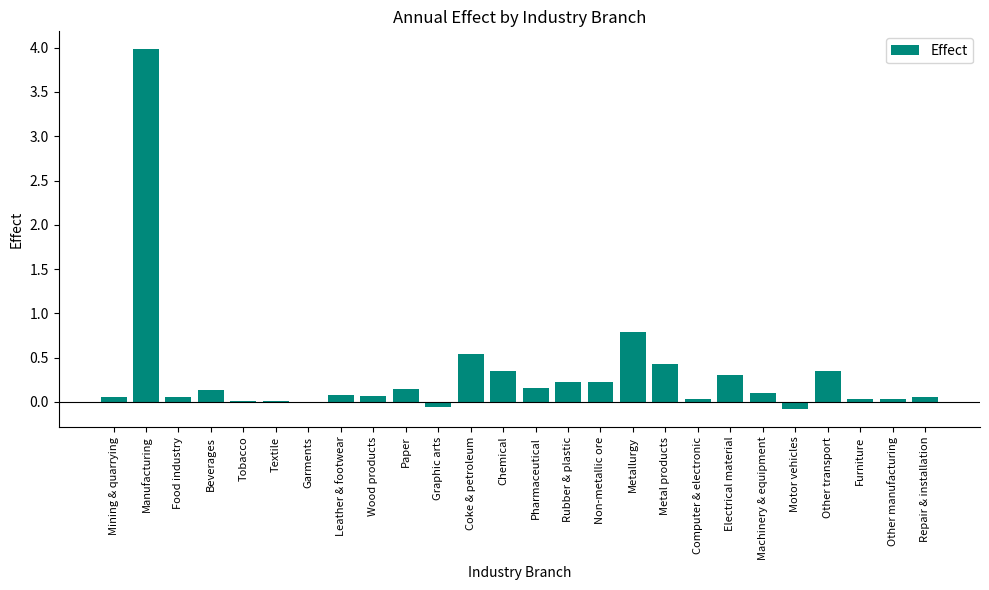

How many data points does each series have?

26